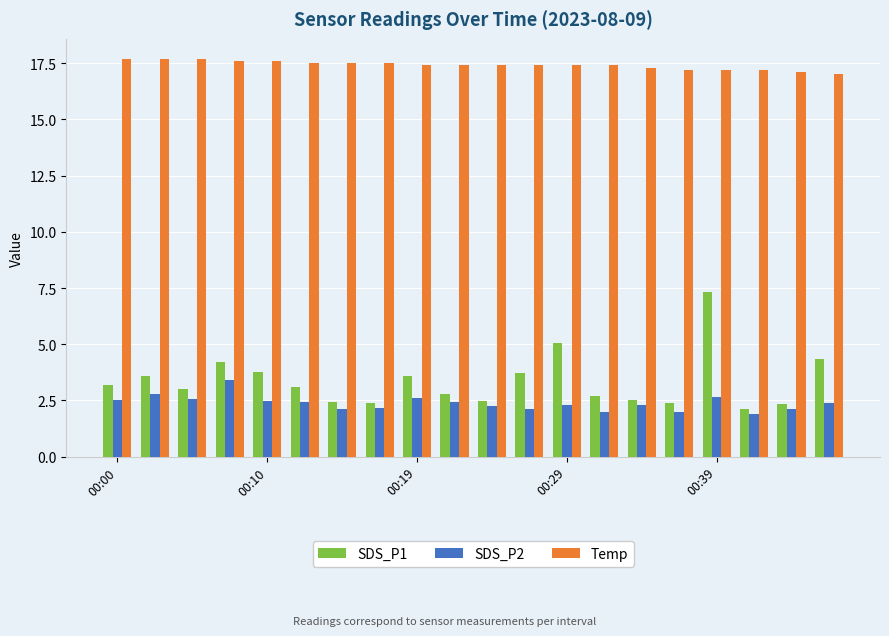

What is the minimum value for SDS_P2?

1.9